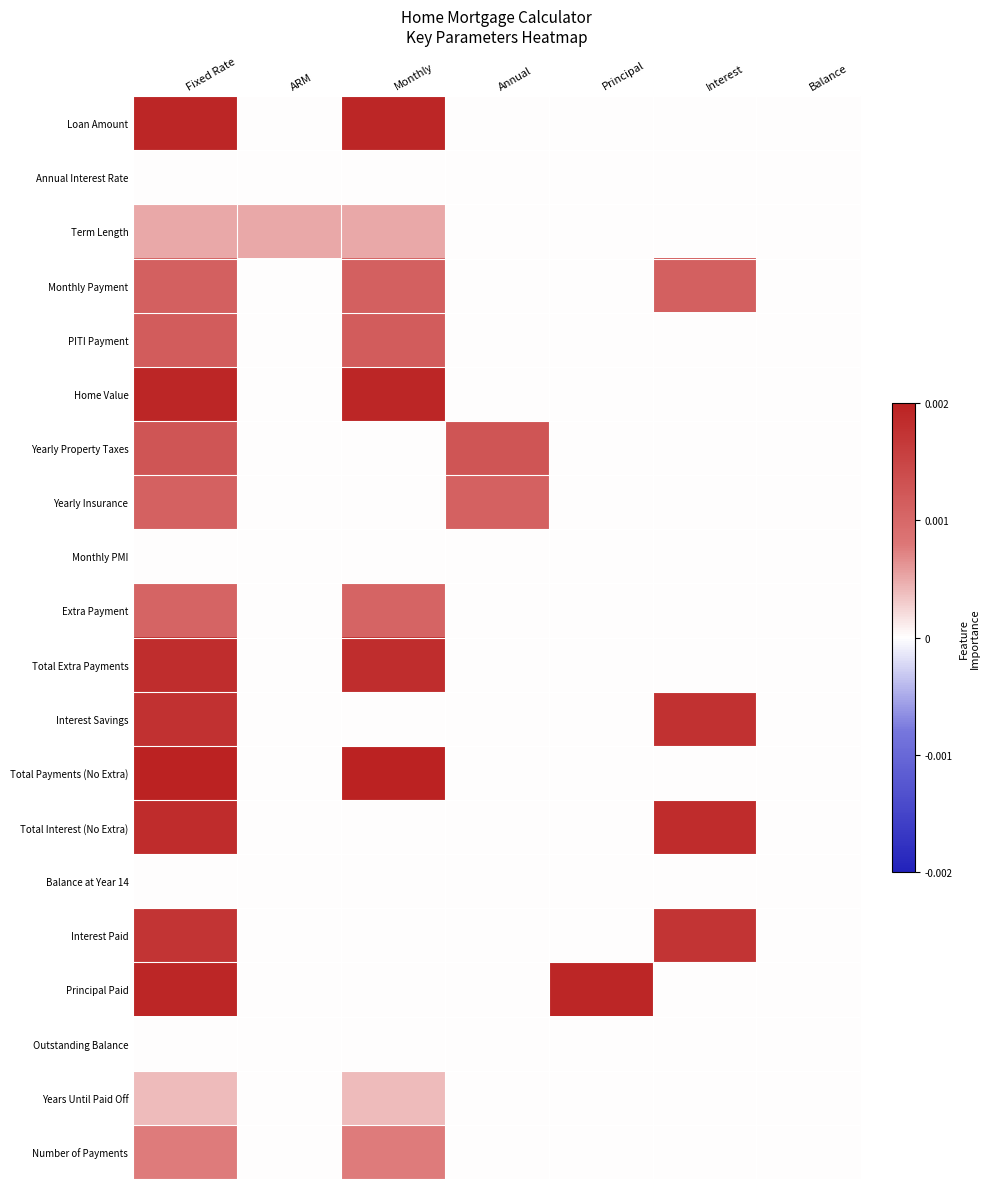

What is the difference between the highest and lowest values at Monthly?

1.0